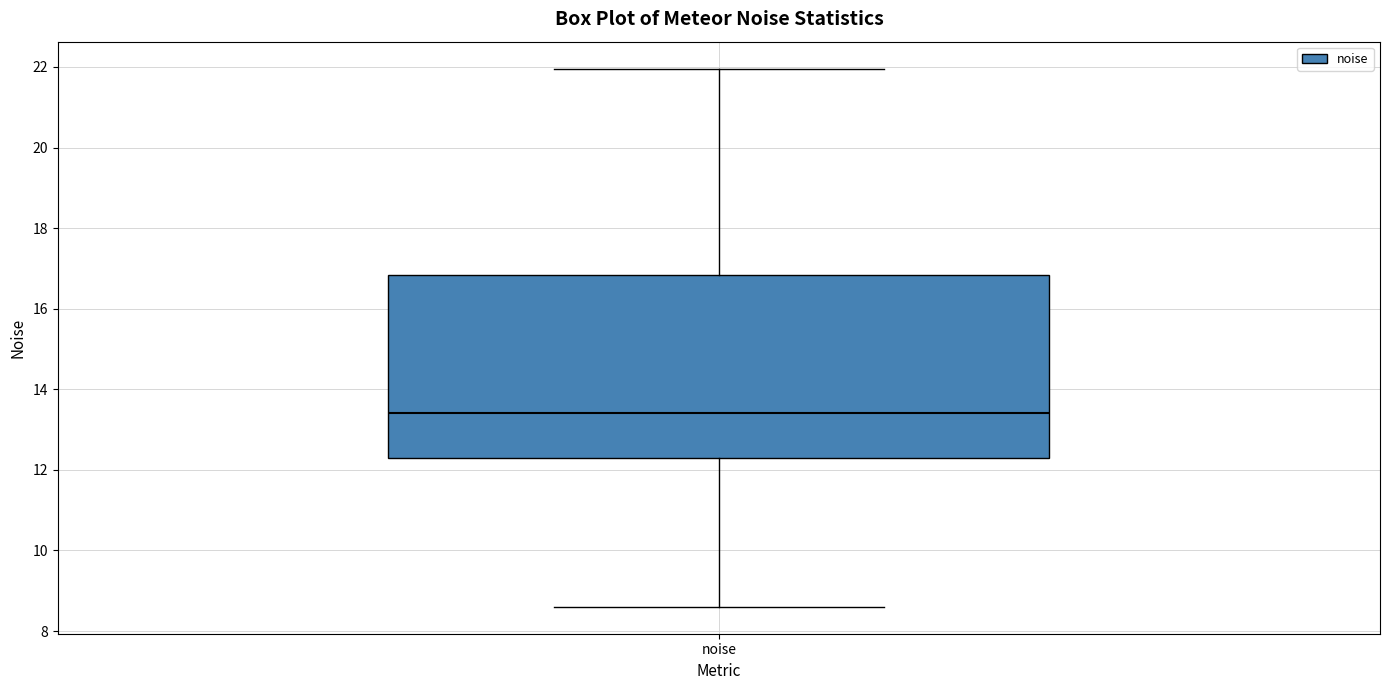

Transcribe this box plot: give where the median line is, the range the box spans, and where the two whiskers end, as read against the y-axis. The values are not printed on the chart, so give them approximately, as read against the axis.

median 13.4, box 12.2 to 16.8, whiskers 8.6 to 22.0